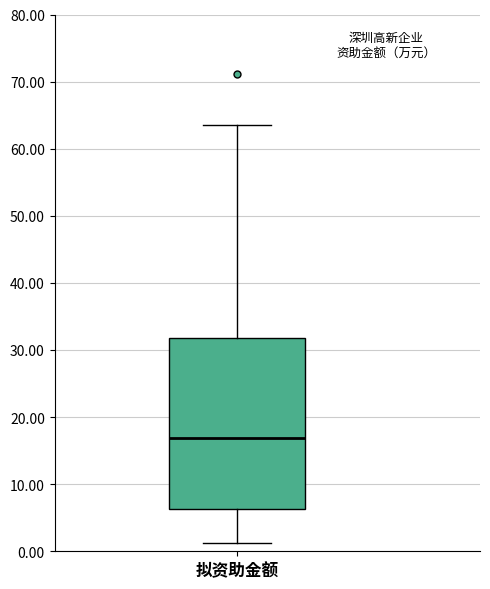

Where is the lower edge of the box for 拟资助金额 on the y-axis? The values are not printed on the chart, so give them approximately, as read against the axis.

6